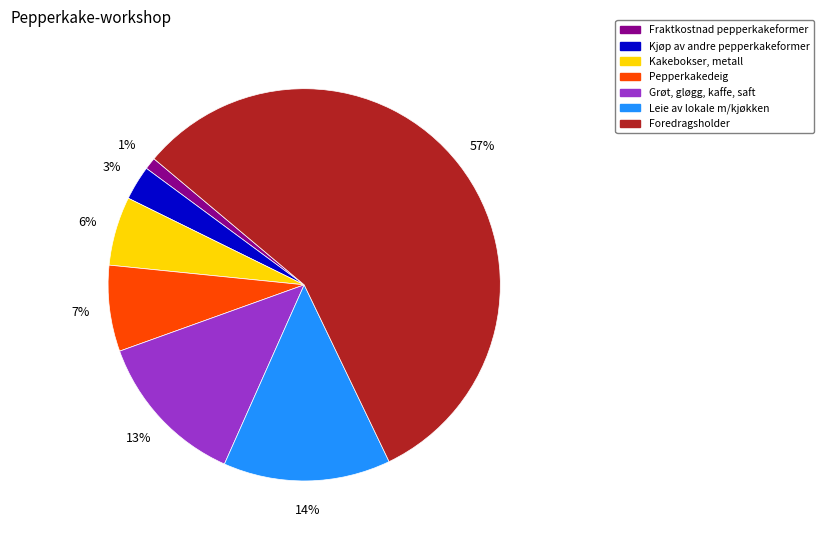

To the nearest percent, what is the average slice percentage?

14%